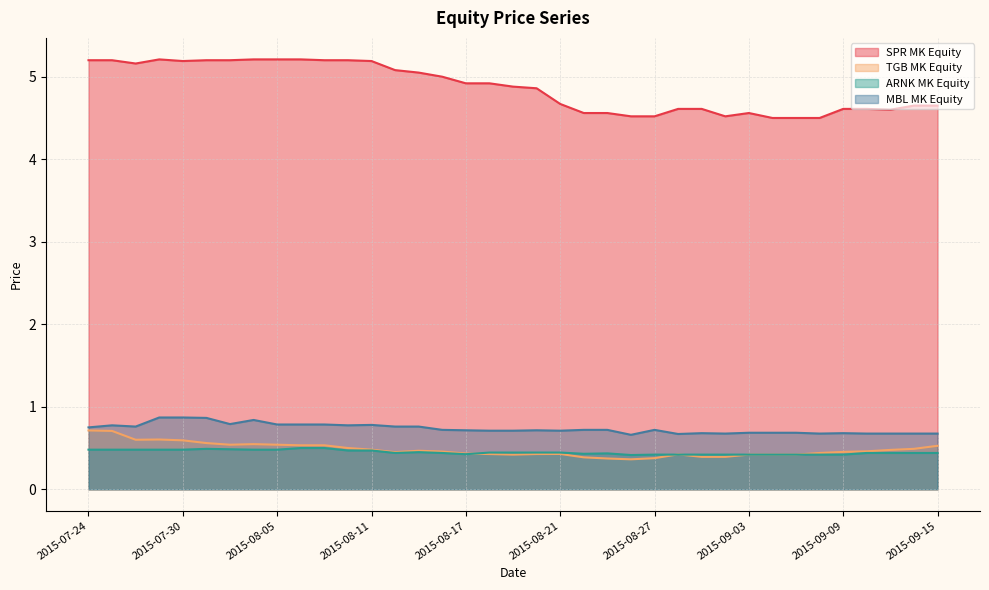

The ARNK MK Equity series shows 0.2 at 2015-08-17. True or false?

False